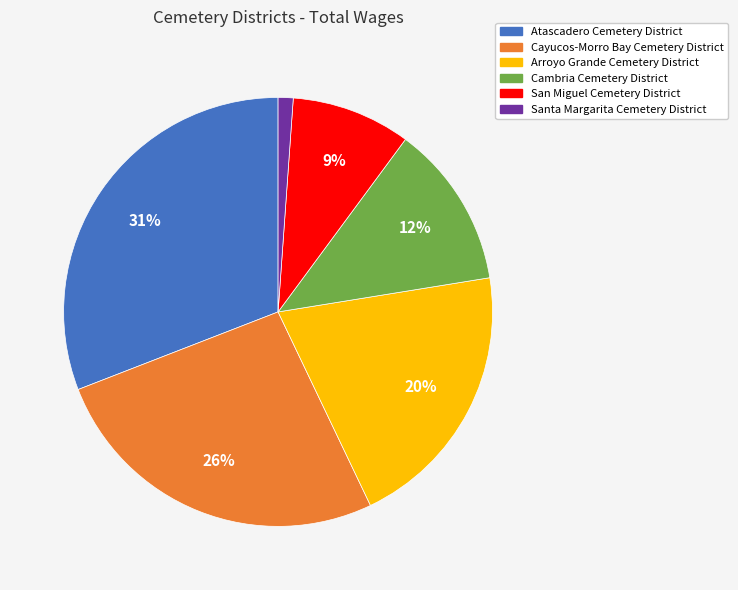

Do San Miguel Cemetery District and Atascadero Cemetery District together represent more than half of the pie?

No